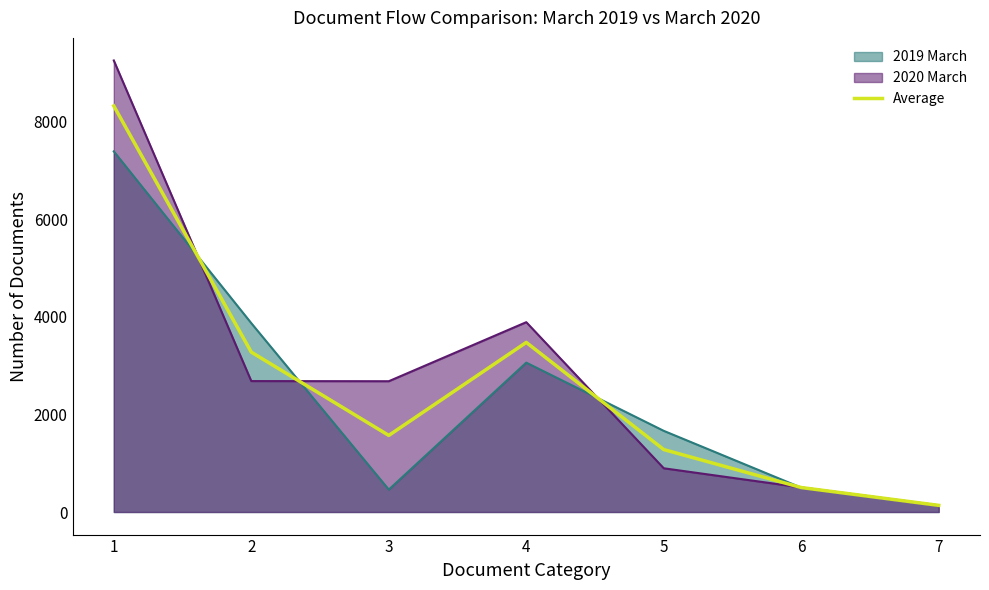

How many lines are shown in the chart?

3